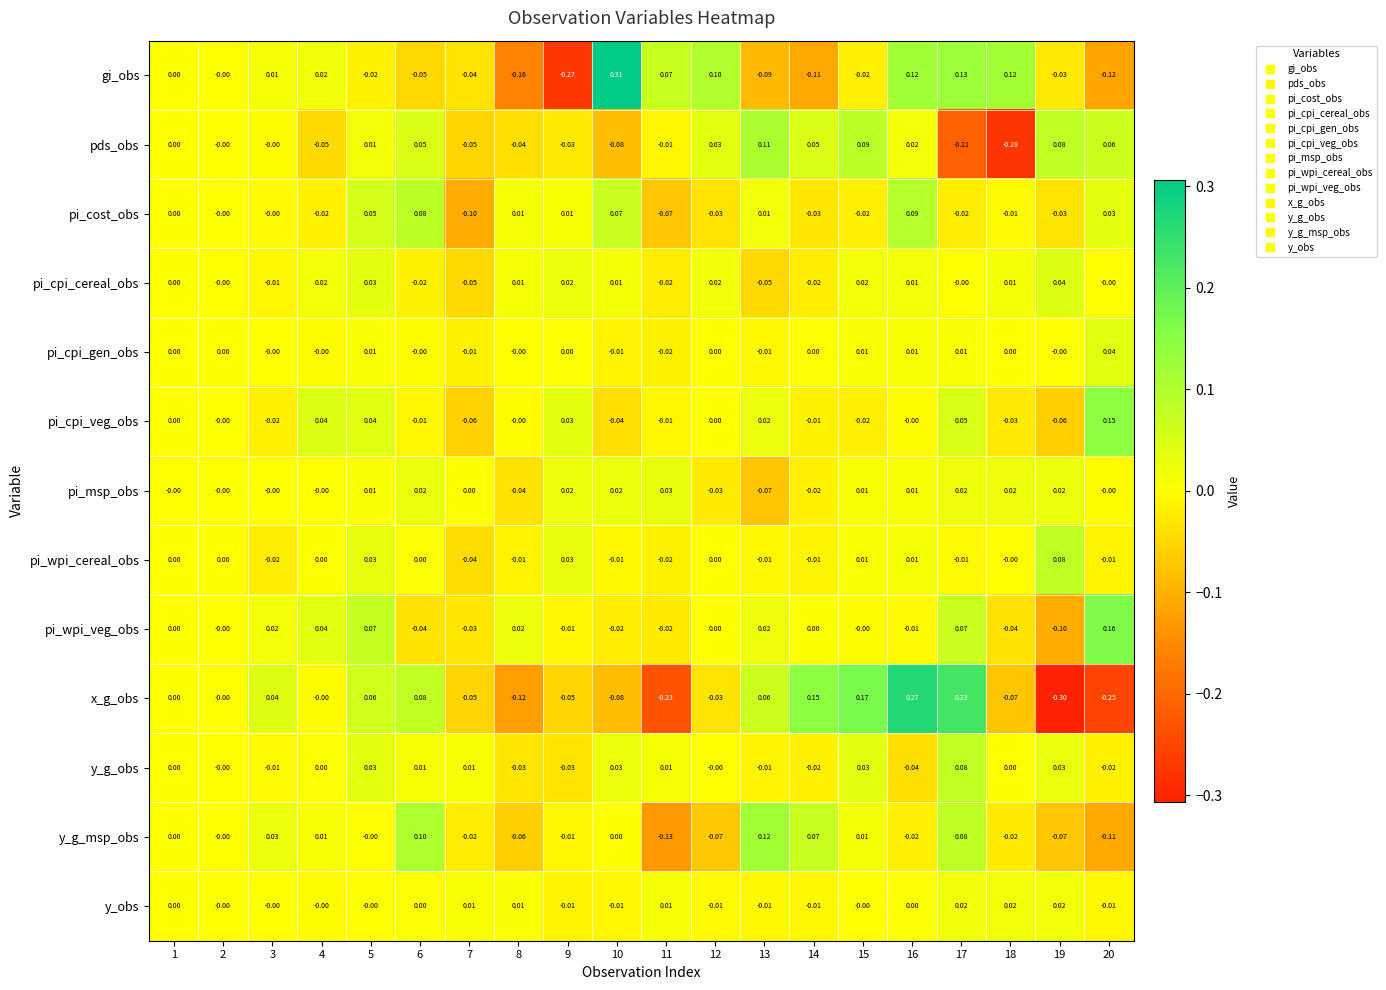

Which series has the largest total across all categories?

pi_wpi_veg_obs